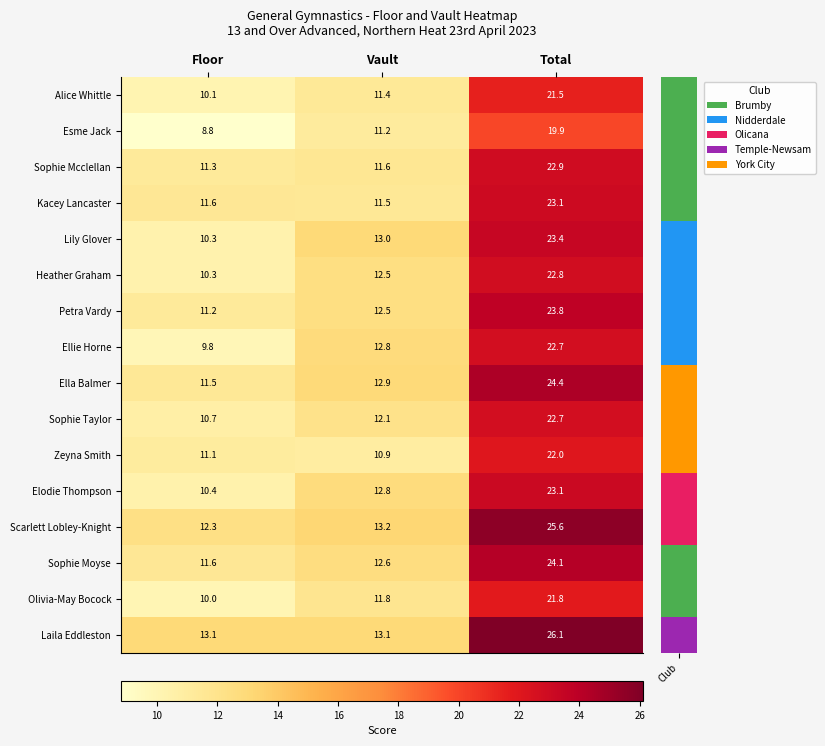

What is the difference between the Laila Eddleston values at Total and Floor?

13.0